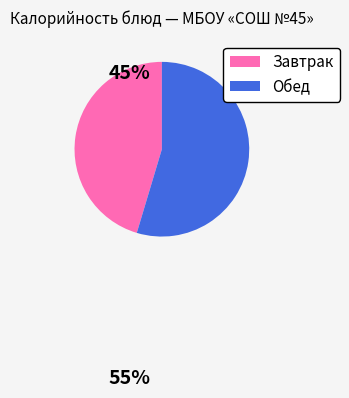

Is there a majority slice in this chart?

Yes